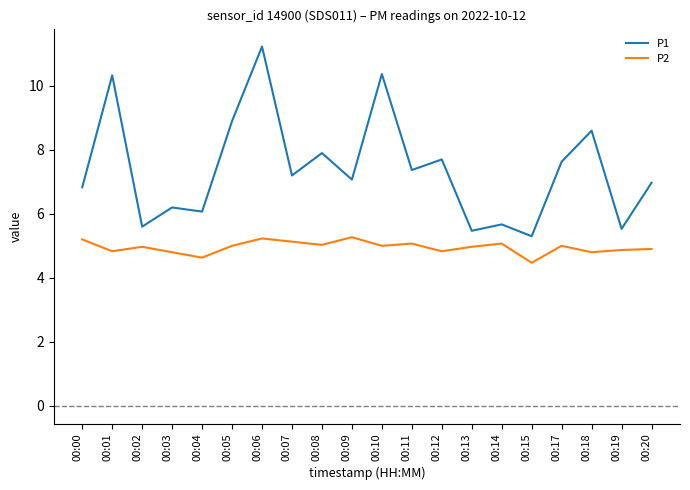

What is the sum of the P1 values at 00:18 and 00:04?

14.7